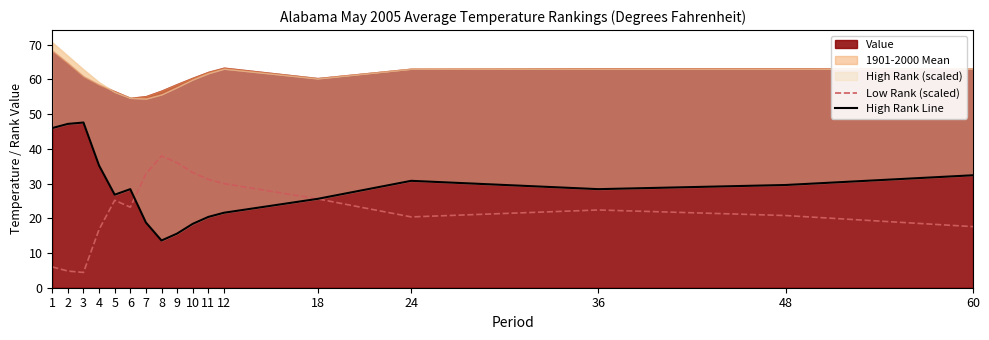

Which series changed the most between 2 and 9?

High Rank Line